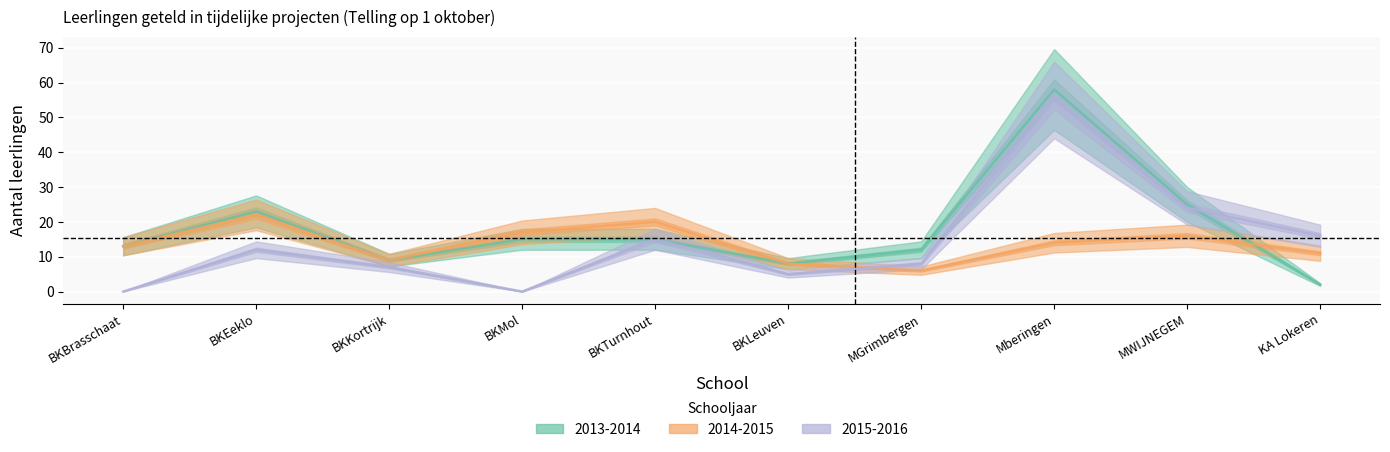

What is the approximate value of 2013-2014 at MWIJNEGEM?

25